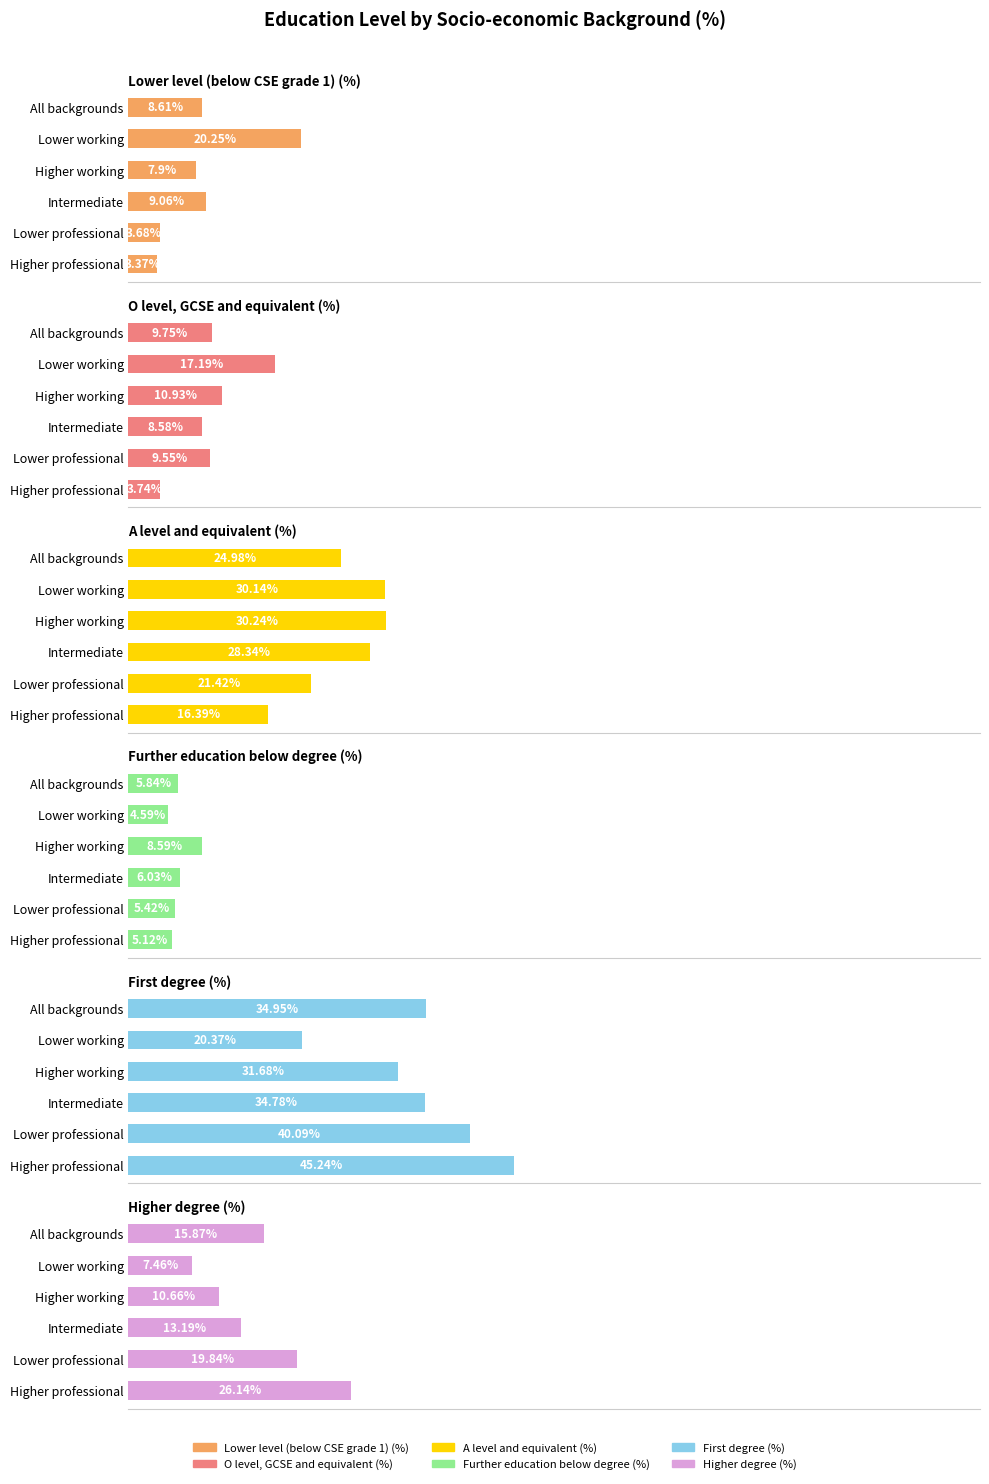

Is the value of Lower level (below CSE grade 1) (%) at Lower working greater than the value of A level and equivalent (%) at Higher working?

No